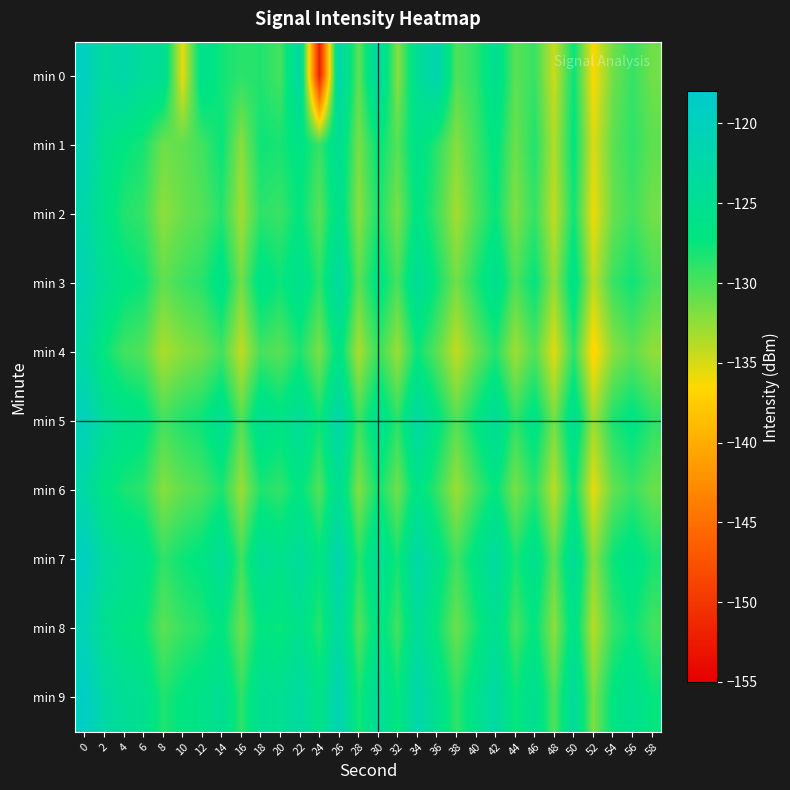

Between 22 and 46, which series saw the biggest shift?

min 0